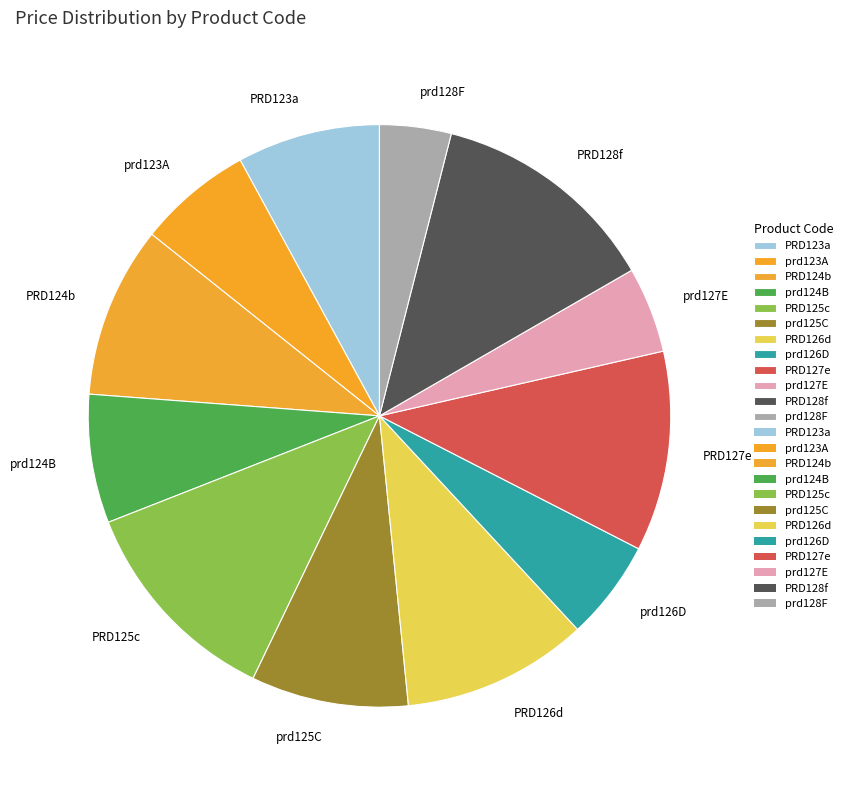

How many slices are in this pie chart?

12